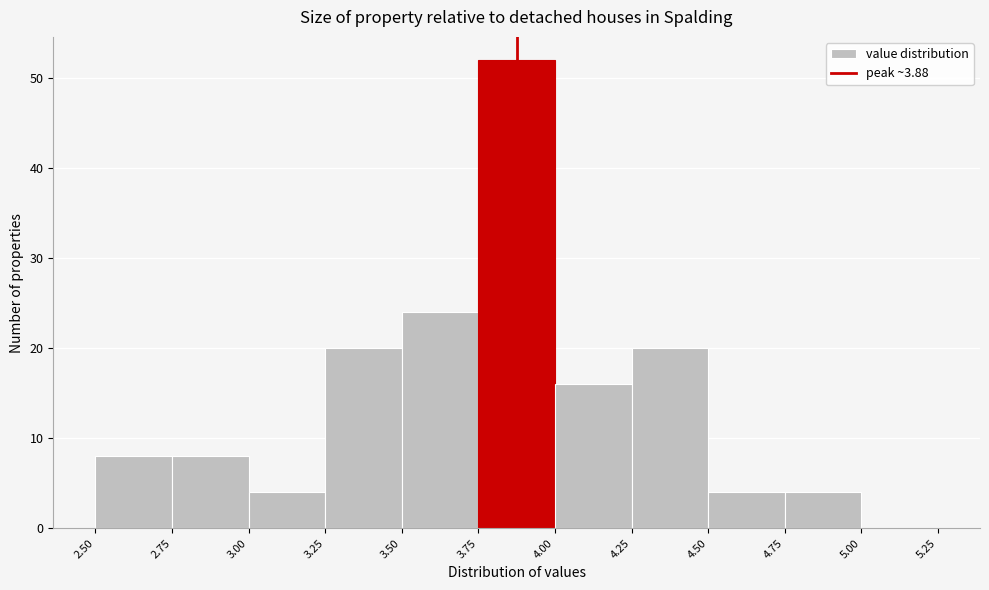

Reading left to right, transcribe this chart: for each bar, give the range it covers on the x-axis and its height. The values are not printed on the chart, so give them approximately, as read against the axis.

2.50 to 2.75: 8
2.75 to 3.00: 8
3.00 to 3.25: 4
3.25 to 3.50: 20
3.50 to 3.75: 24
3.75 to 4.00: 52
4.00 to 4.25: 16
4.25 to 4.50: 20
4.50 to 4.75: 4
4.75 to 5.00: 4
5.00 to 5.25: 0